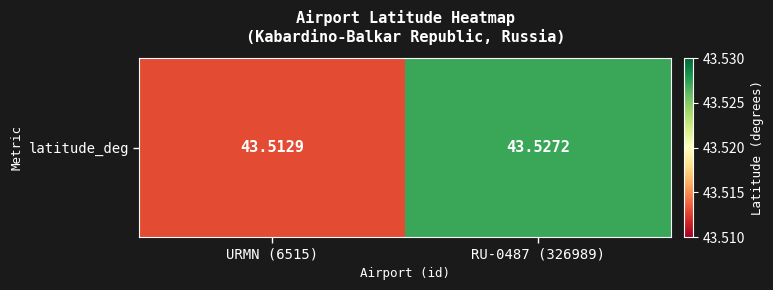

How many categories are shown in the chart?

2